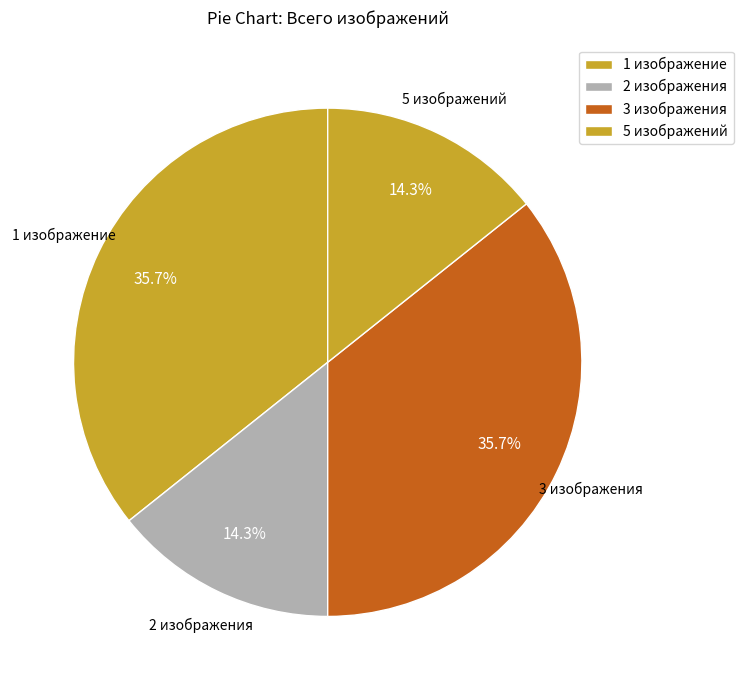

Is there a majority slice in this chart?

No